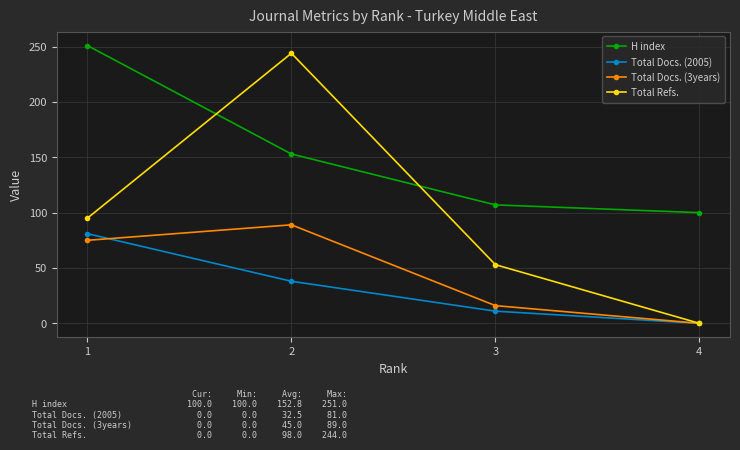

Reading right to left, transcribe all the data shown in this chart.

H index: 4=100	3=107	2=153	1=251
Total Docs. (2005): 4=0	3=11	2=38	1=81
Total Docs. (3years): 4=0	3=16	2=89	1=75
Total Refs.: 4=0	3=53	2=244	1=95